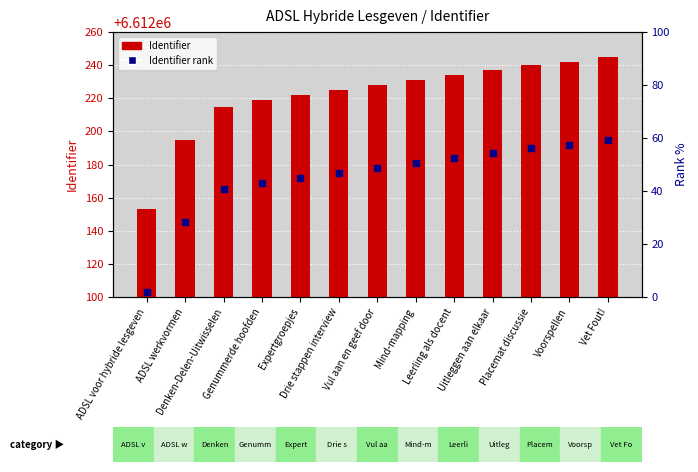

At which category is the sum across all series the highest?

Vet Fout!